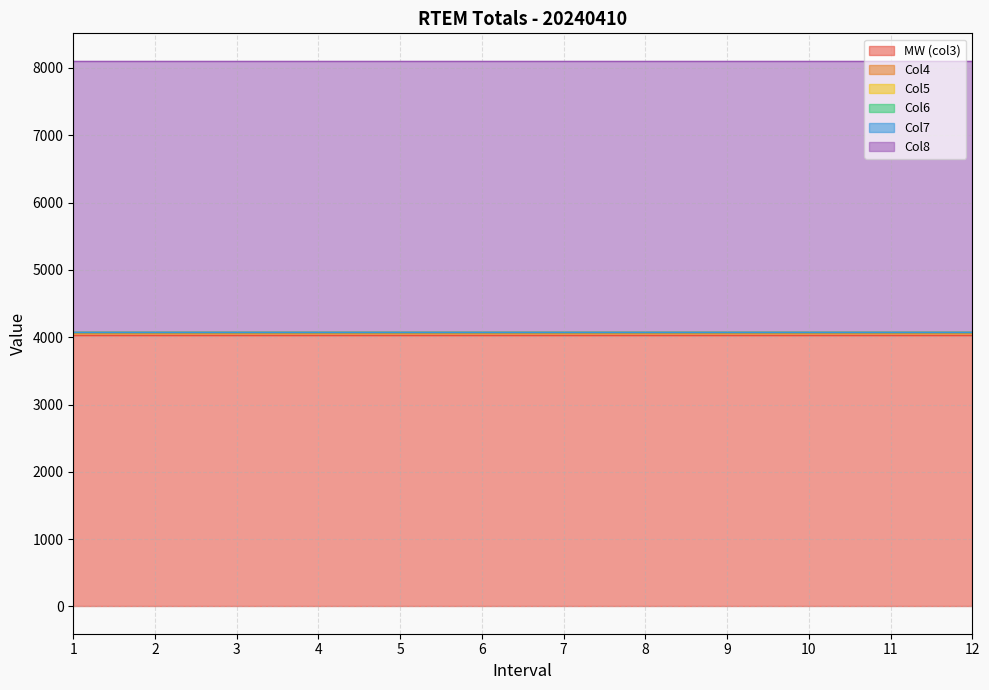

What is the total value across all series at 2?

8109.0